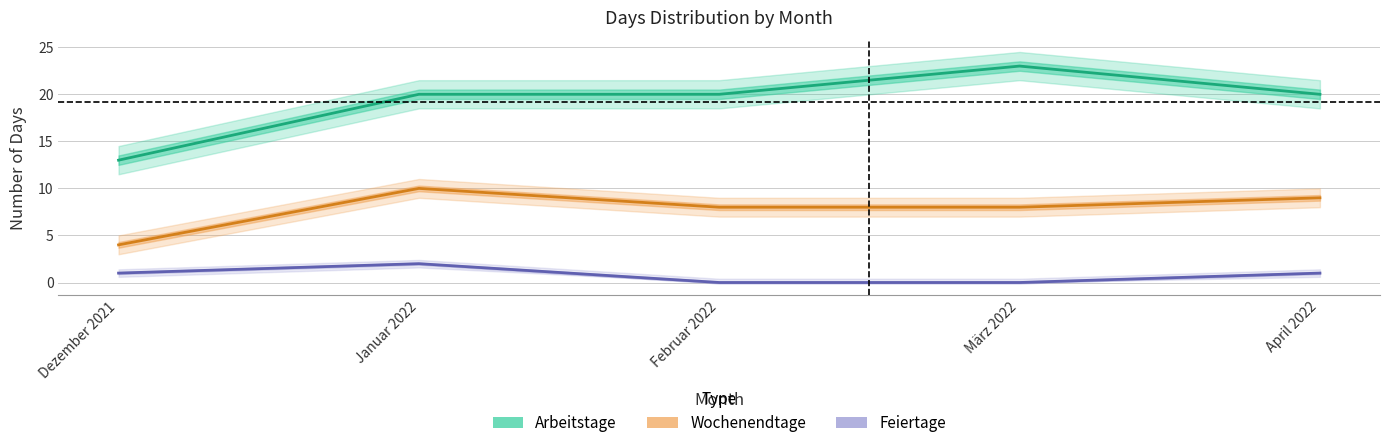

Reading left to right, list all the values displayed in this chart.

Arbeitstage: Dezember 2021=13	Januar 2022=20	Februar 2022=20	März 2022=23	April 2022=20
Wochenendtage: Dezember 2021=4	Januar 2022=10	Februar 2022=8	März 2022=8	April 2022=9
Feiertage: Dezember 2021=1	Januar 2022=2	Februar 2022=0	März 2022=0	April 2022=1